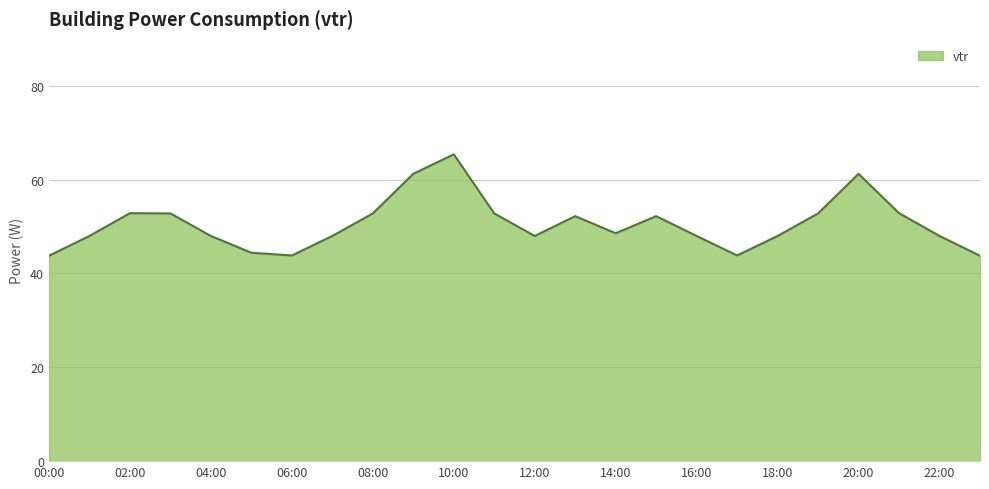

What is the difference between the maximum and minimum values?

21.6